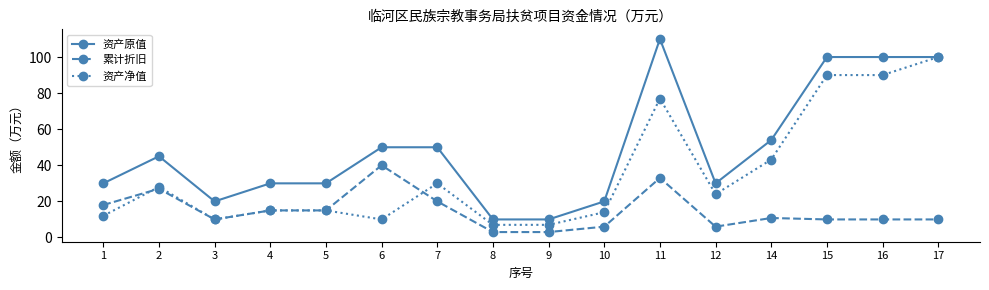

How many categories are shown in the chart?

16